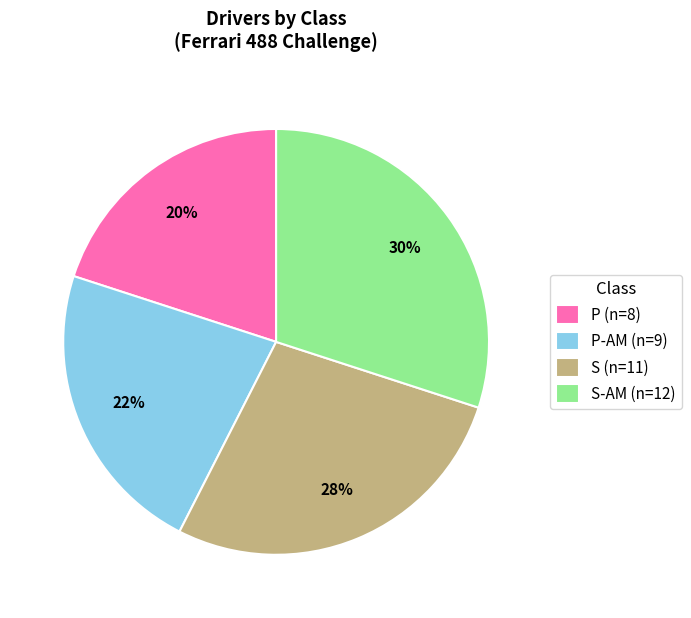

To the nearest percent, what percentage of the pie is P-AM (n=9)?

22%